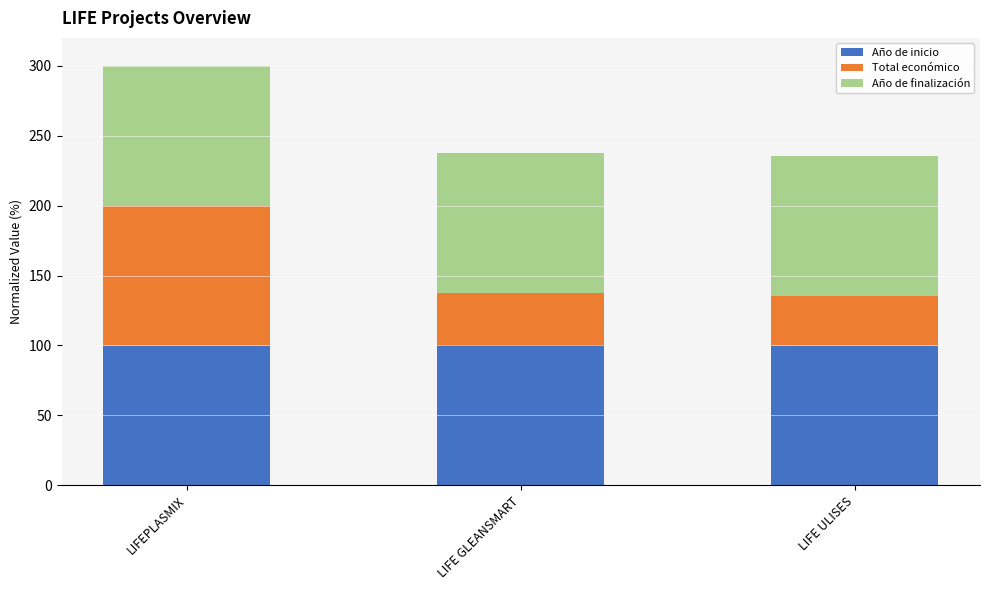

What is the maximum value for Año de inicio?

100.0